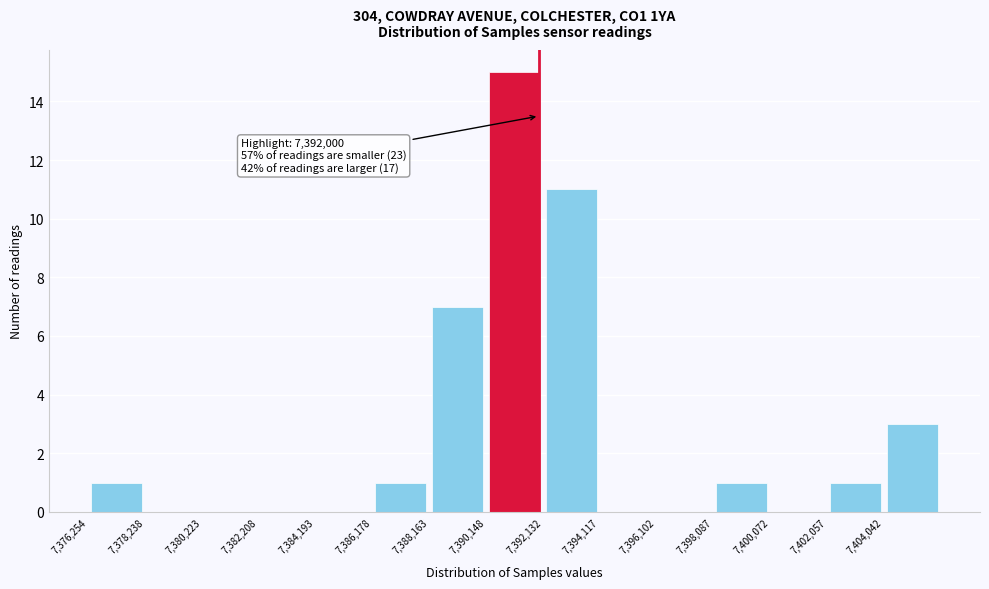

Which range on the x-axis has the tallest bar?

7390200 to 7392200